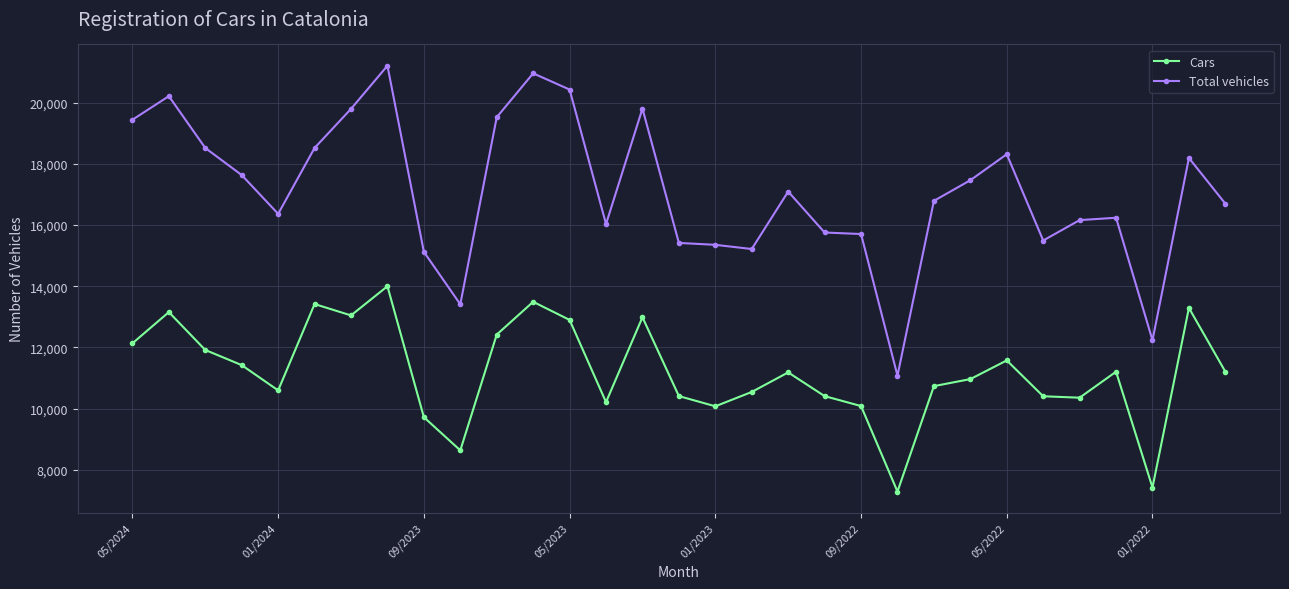

List the series in order of their peak value, lowest first.

Cars, Total vehicles